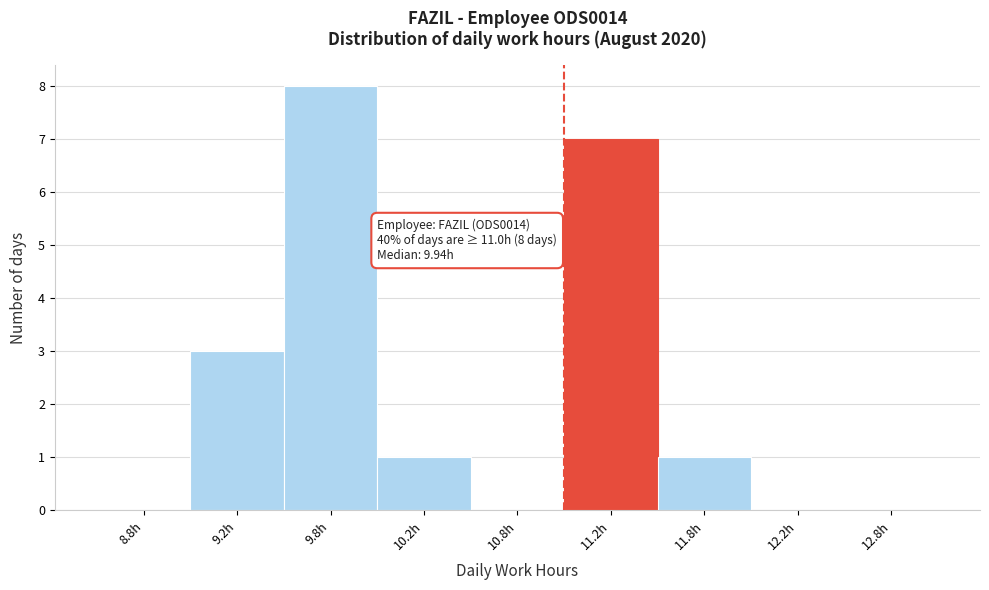

Reading left to right, transcribe all the data shown in this chart.

8.8h=0	9.2h=3	9.8h=8	10.2h=1	10.8h=0	11.2h=7	11.8h=1	12.2h=0	12.8h=0